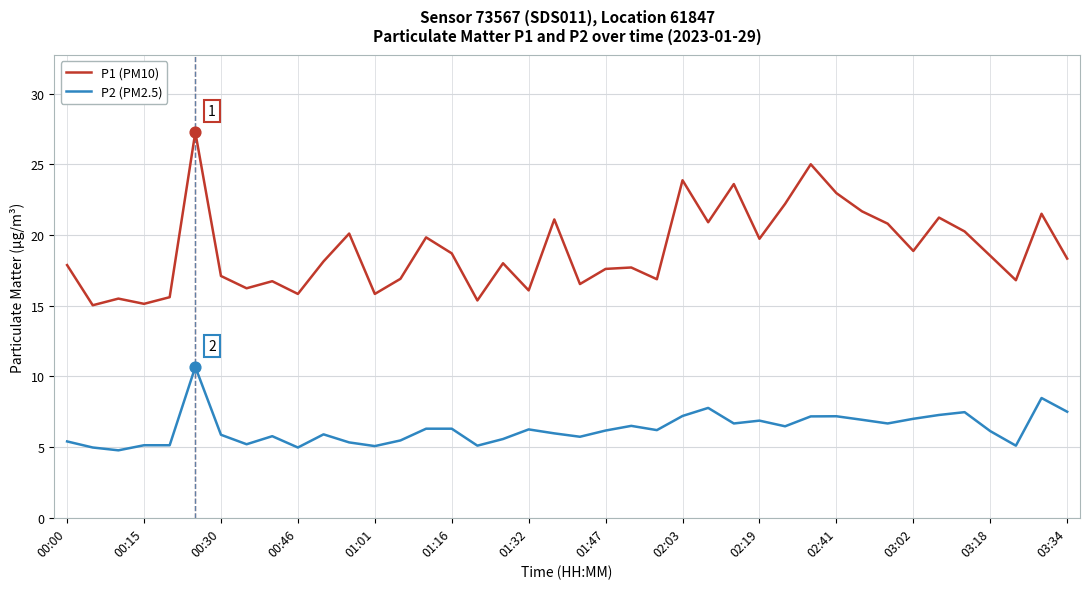

What is the difference between the maximum and minimum values in the P1 (PM10) series?

12.2